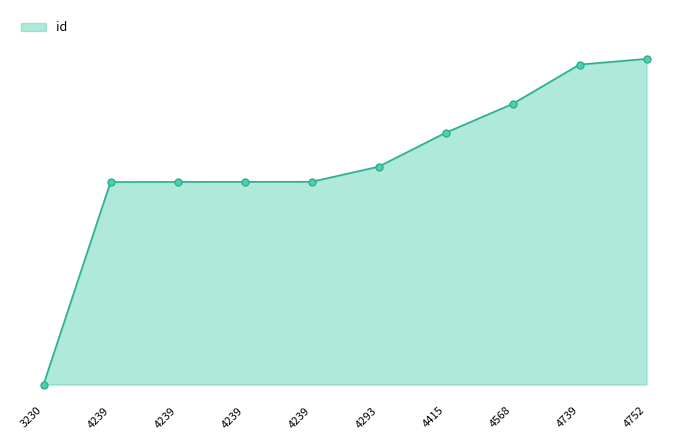

What is the change in value from 4415 to 4752?

+930